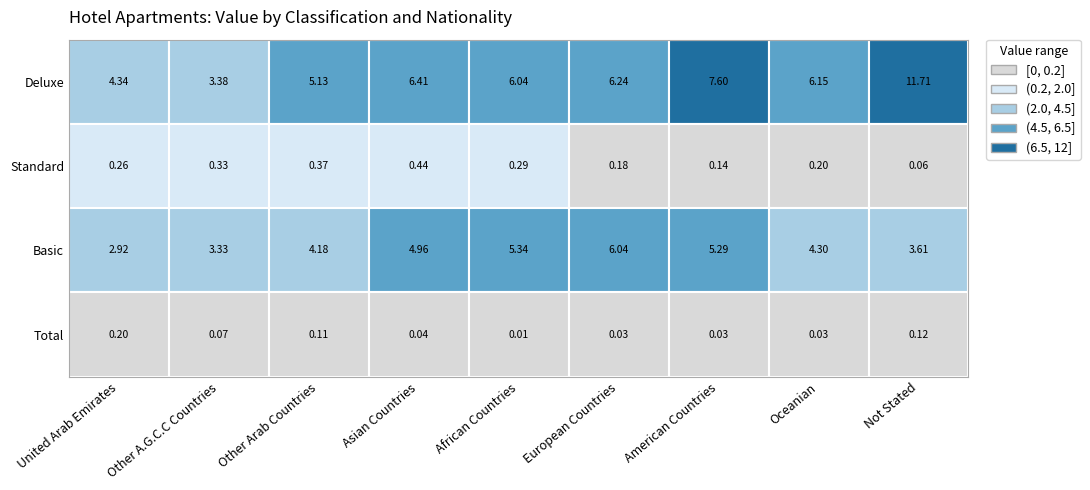

Read the Standard value at American Countries.

0.1